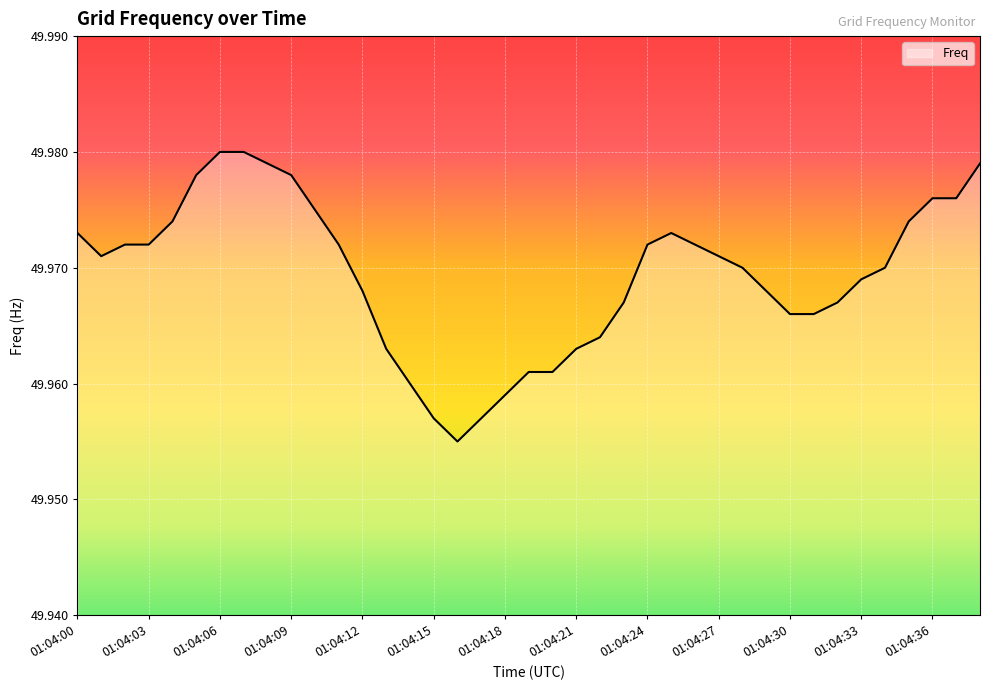

Count the values in the range 49 to 50.

39